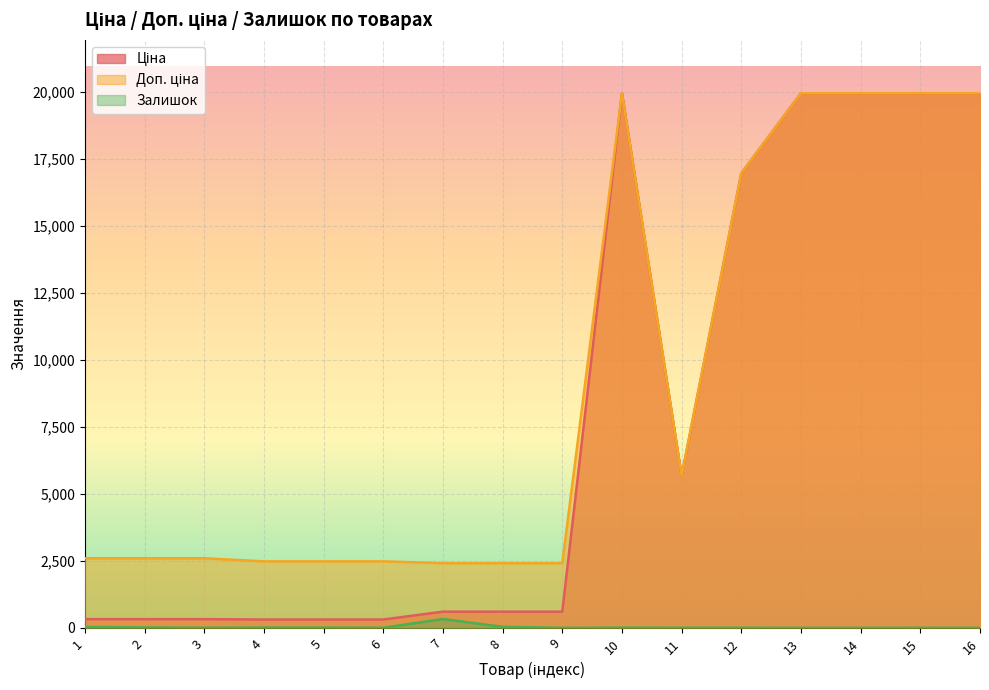

What is the total value across all series at 11?

11351.6